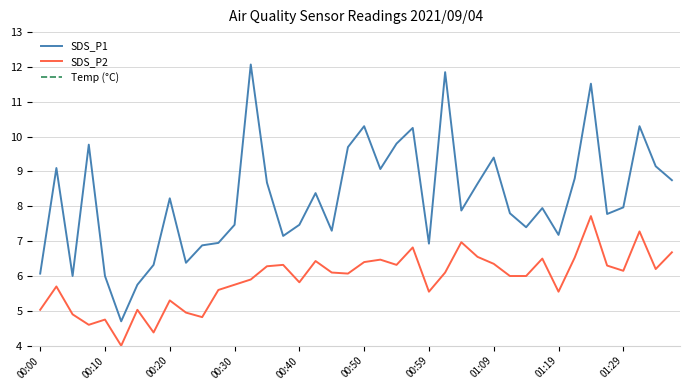

What is the lowest value of the SDS_P2 series?

4.0